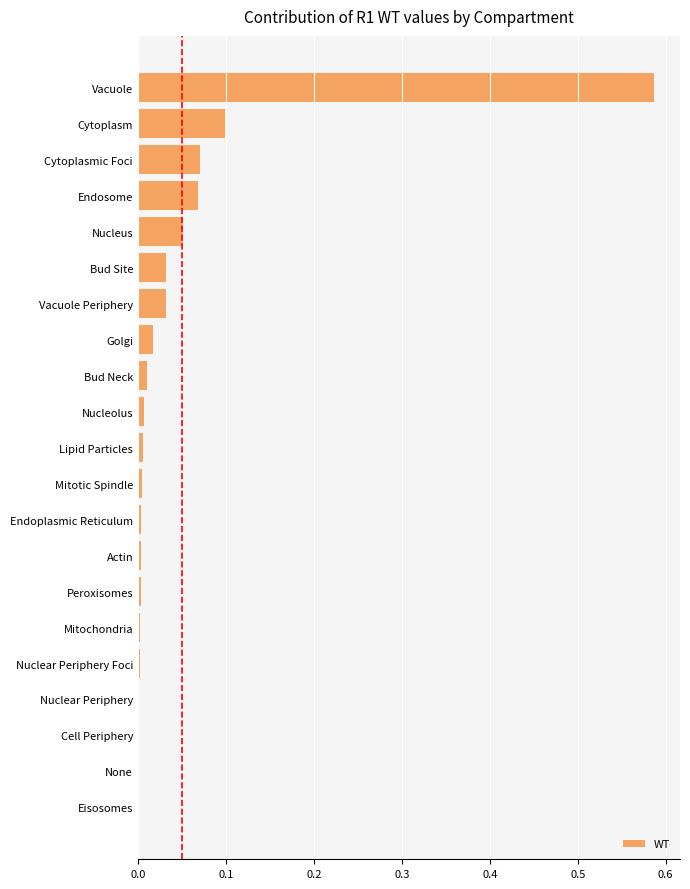

What is the sum of all values?

1.0